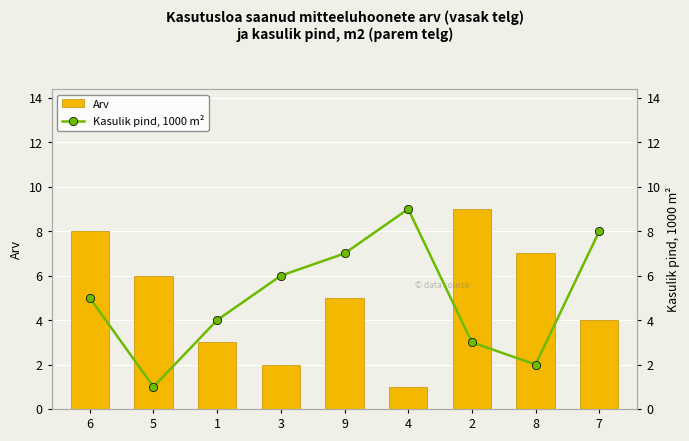

At which category is the sum across all series the highest?

6